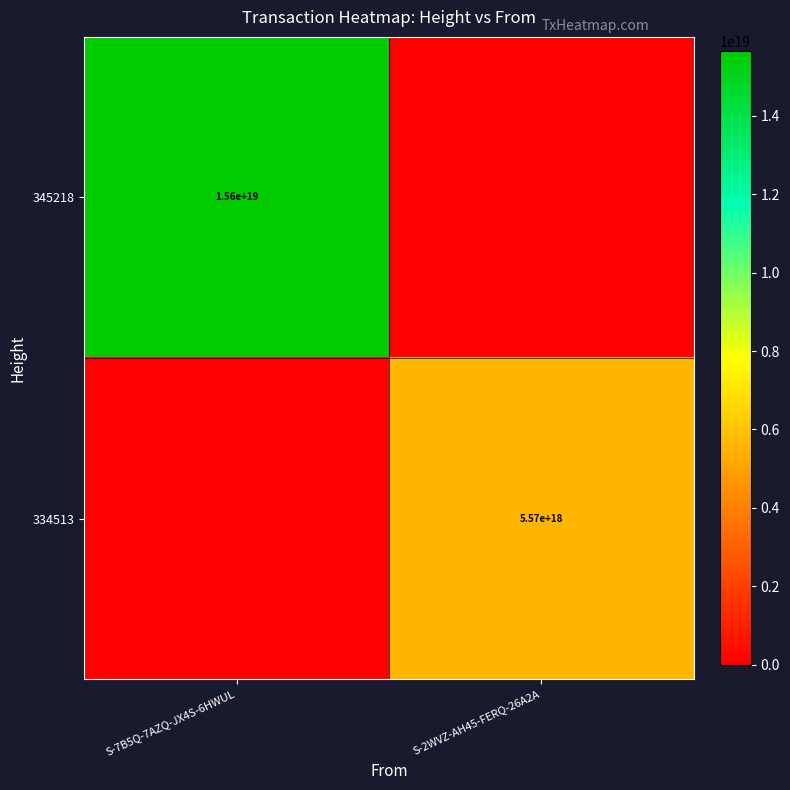

The value of 345218 at S-7B5Q-7AZQ-JX4S-6HWUL is 15600000000000000000. True or false?

True